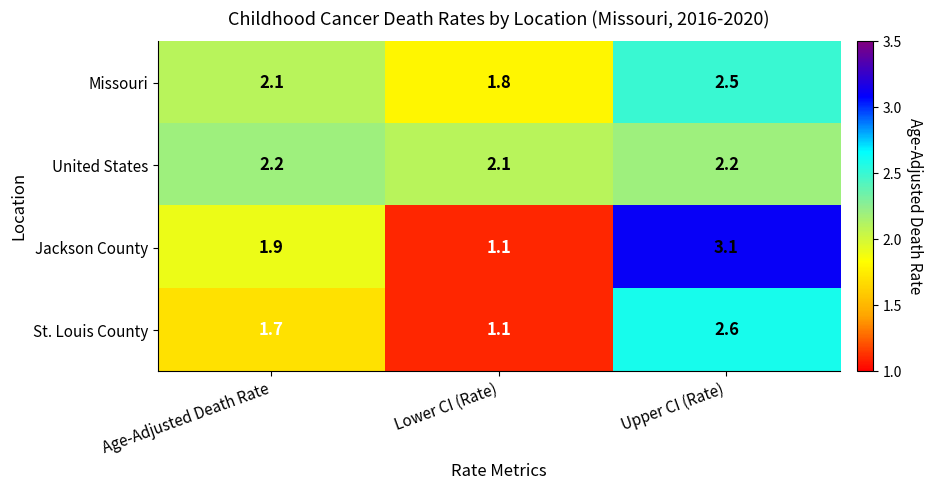

Which series changed the most between Lower CI (Rate) and Upper CI (Rate)?

Jackson County